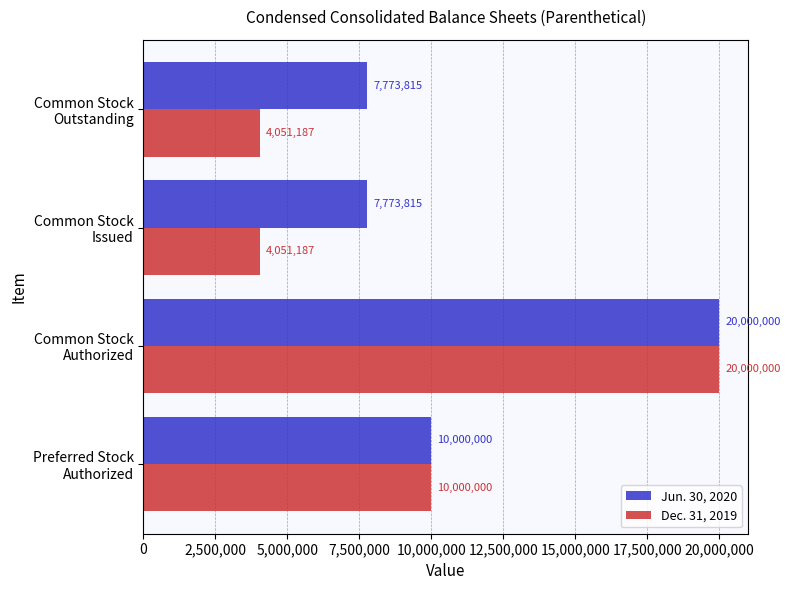

How many Jun. 30, 2020 values are between 7773815 and 20000000?

4